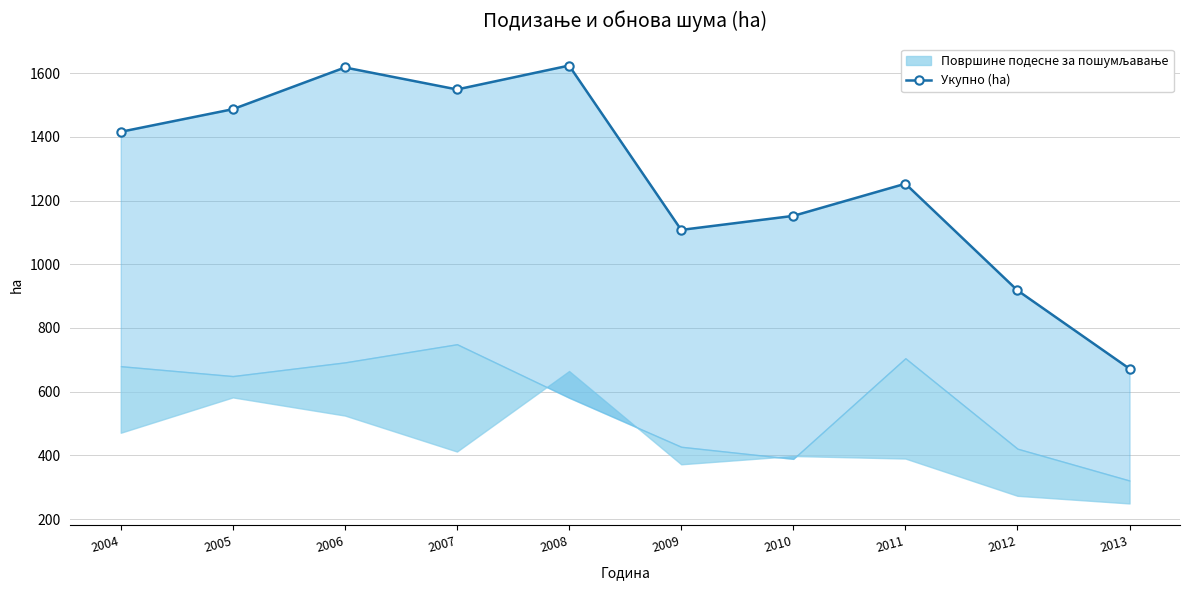

Where is the data nearest to the value 1148?

2010